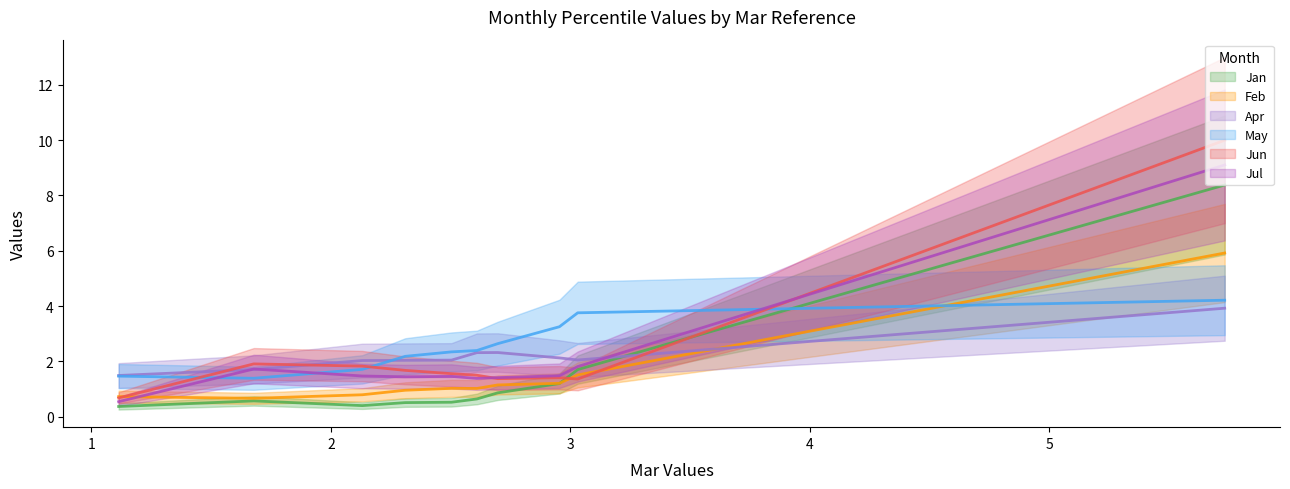

What is the value of the Jan point at the 6th from the left?

0.5